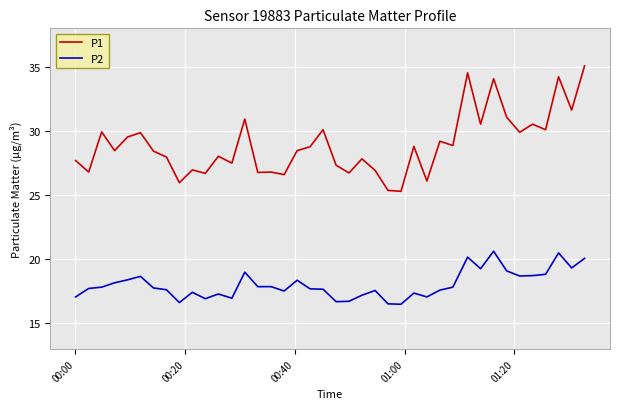

List the series in order of their peak value, highest first.

P1, P2